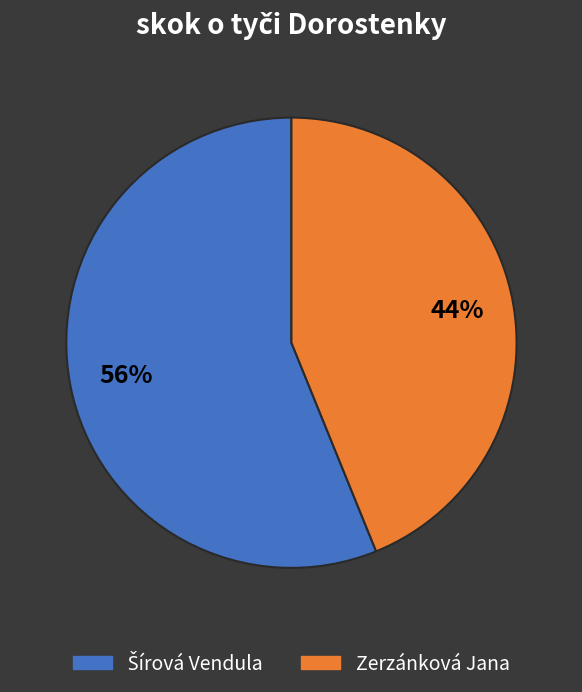

The Zerzánková Jana slice represents 56% of the pie. True or false?

False